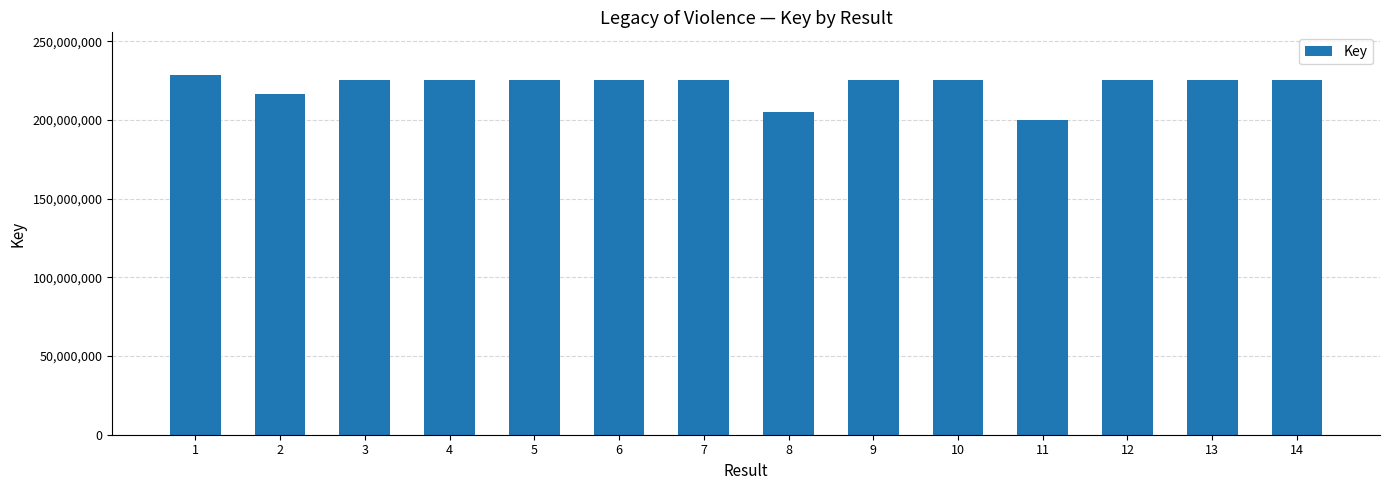

How many distinct data groups are displayed?

1